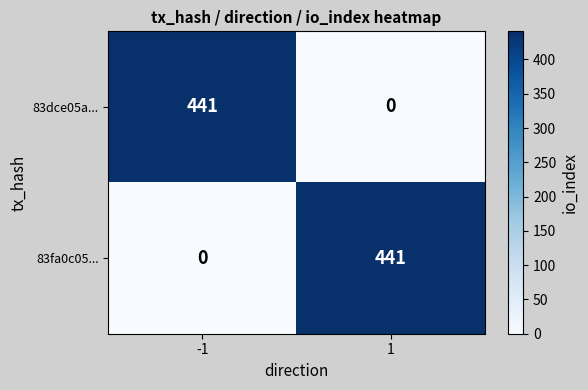

Reading left to right, list all the values displayed in this chart.

83dce05a...: 441	0
83fa0c05...: 0	441